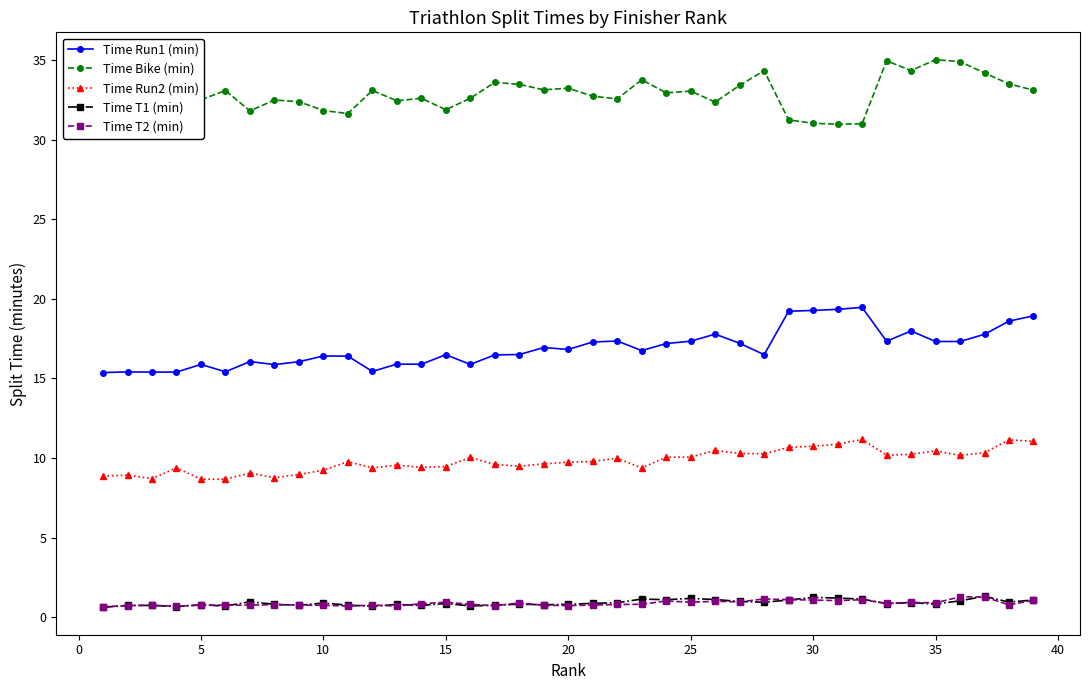

True or false: Time Run1 (min) and Time Run2 (min) cross at least once.

False